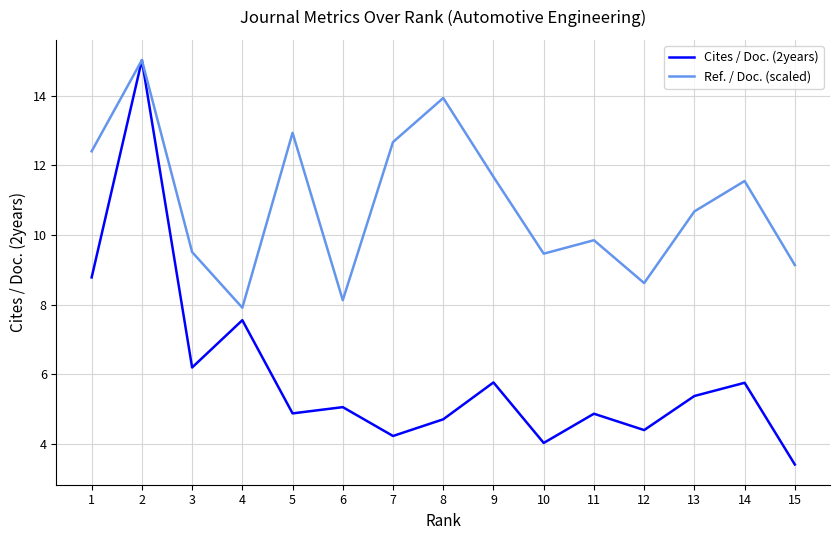

How many distinct data groups are displayed?

2